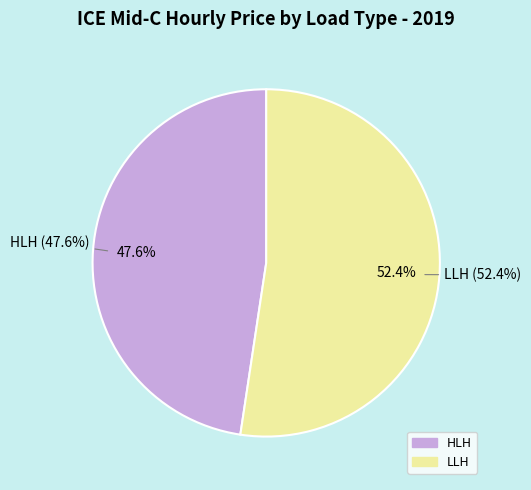

Between LLH and Other, which is larger?

LLH